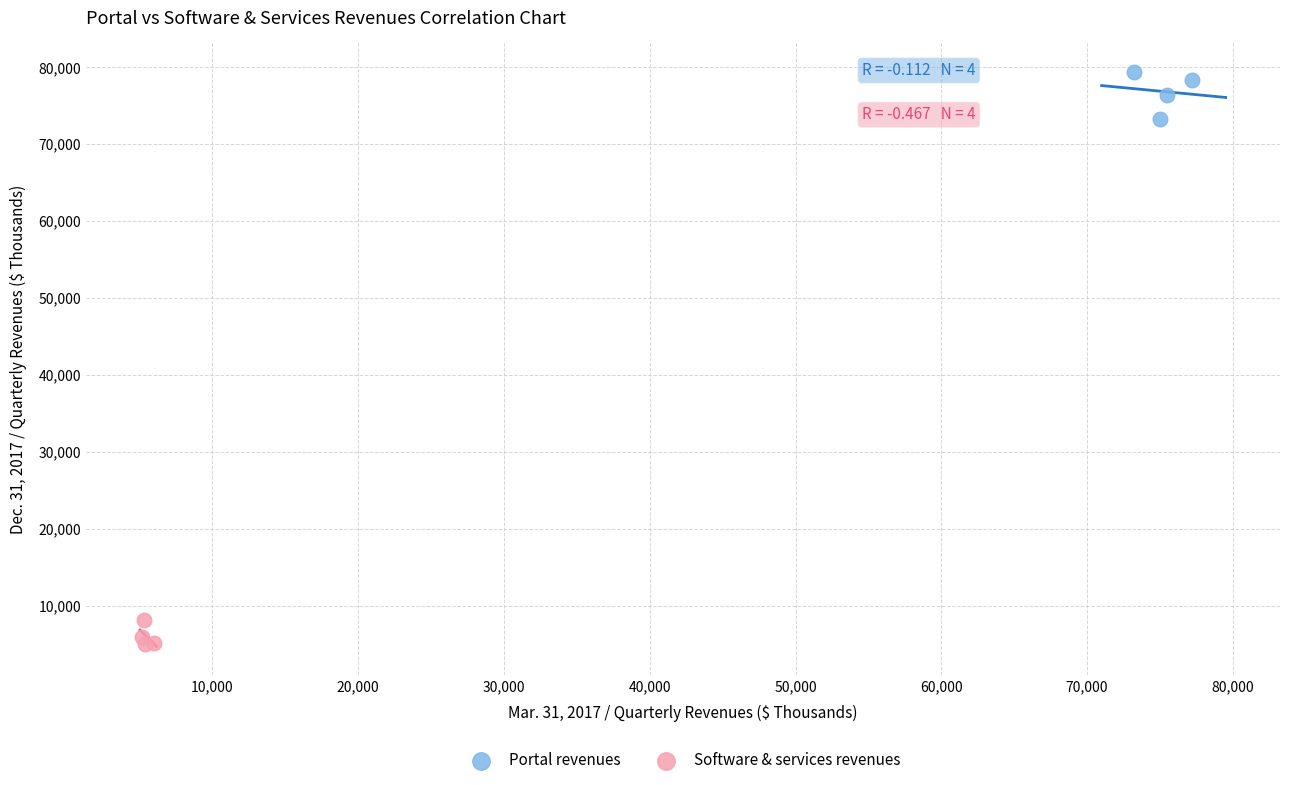

Which series contains the lowest Y value?

Software & services revenues